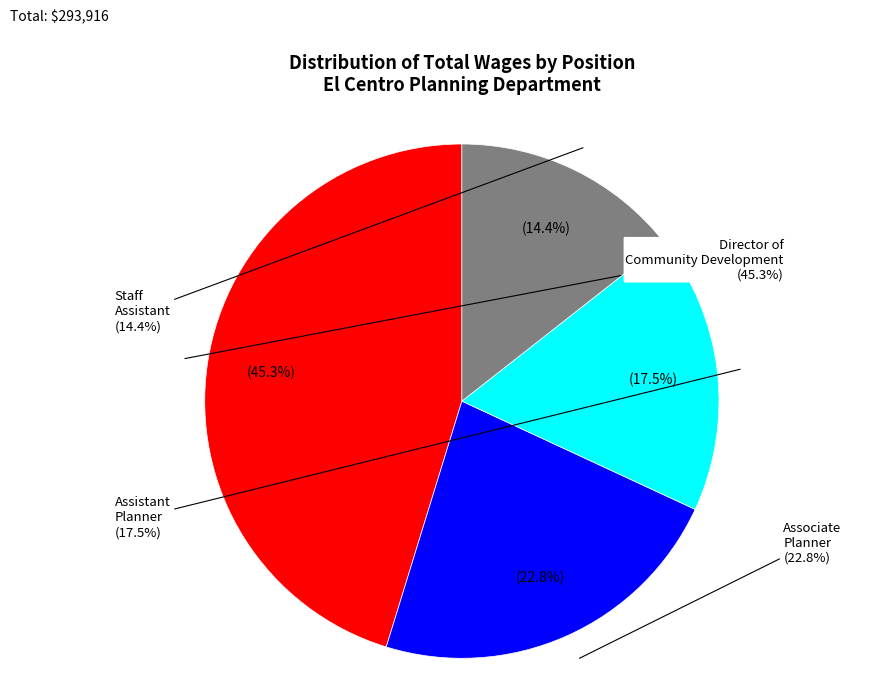

To the nearest percent, what is the difference between the Staff Assistant and Associate Planner slice percentages?

8%